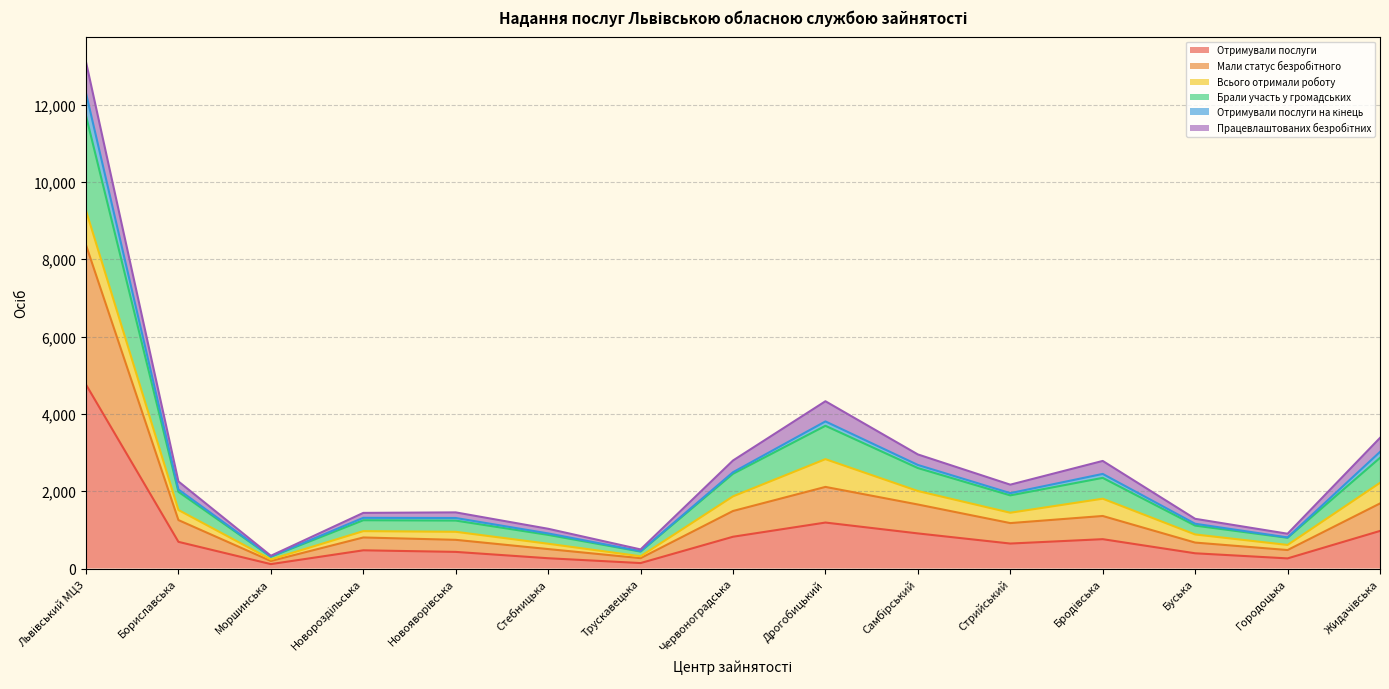

Does the chart display data point markers on the line(s)?

No